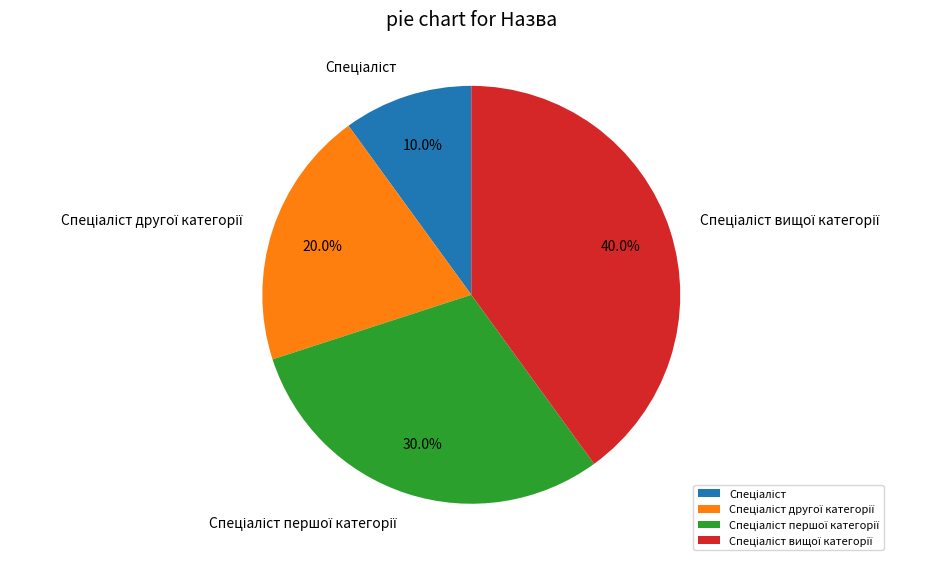

Is there a majority slice in this chart?

No